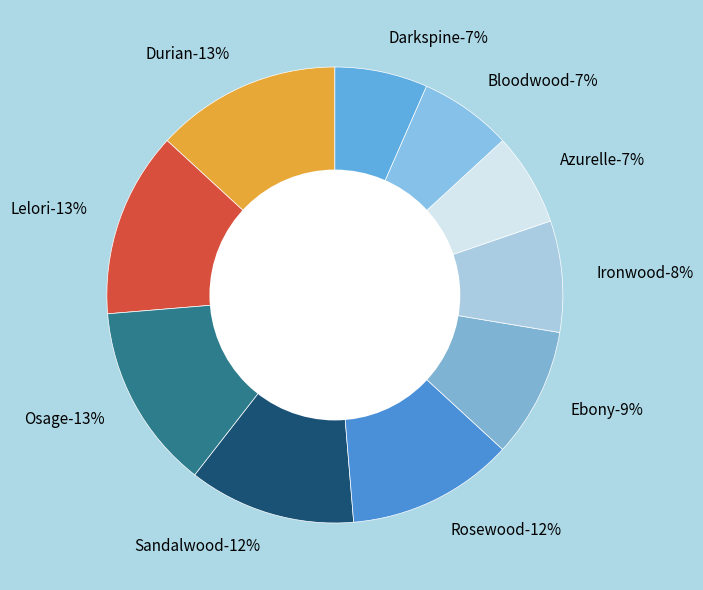

Rank the categories by value from highest to lowest.

Durian, Lelori, Osage, Sandalwood, Rosewood, Ebony, Ironwood, Azurelle, Bloodwood, Darkspine